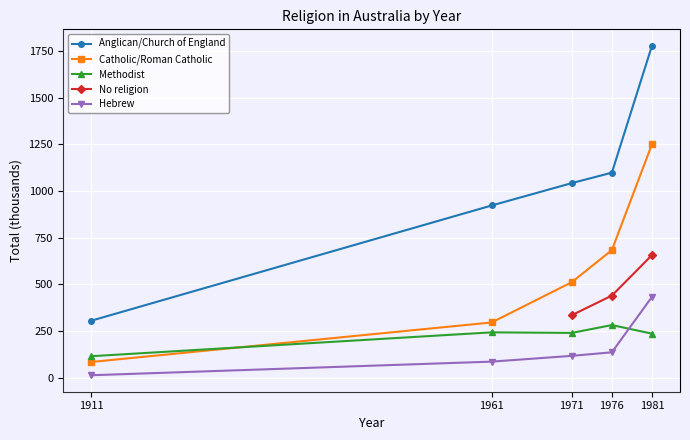

The No religion series shows 630 at 1976. True or false?

False